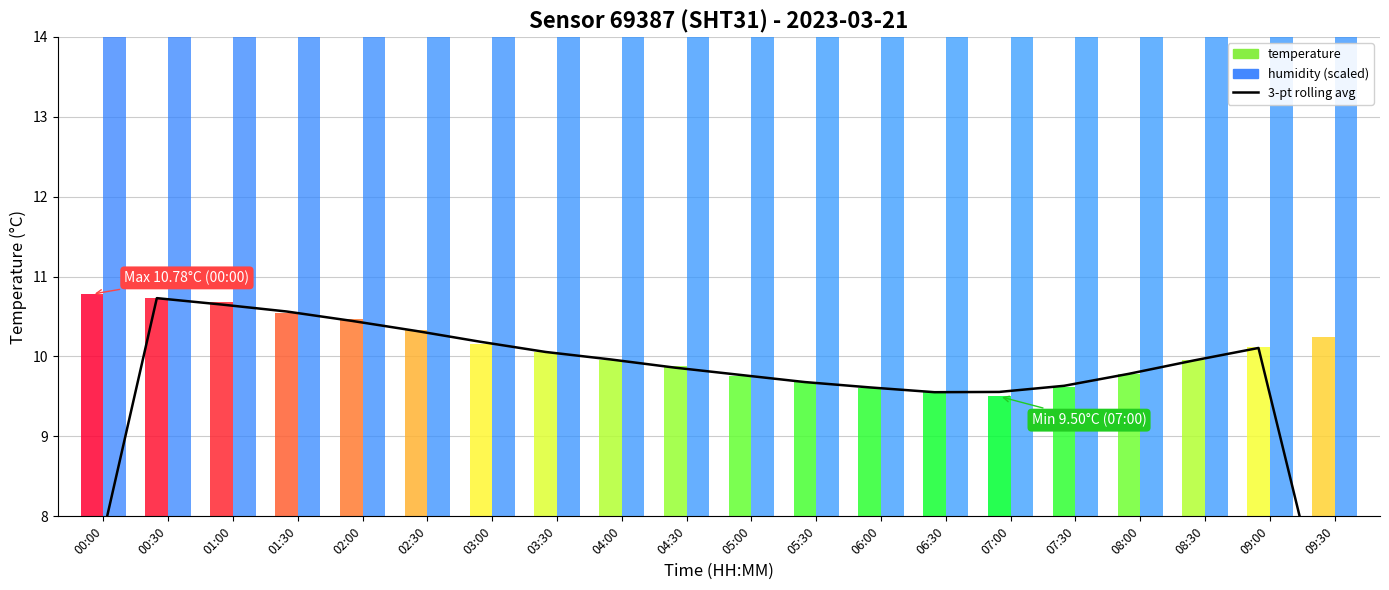

What is the ratio of the value at 03:30 to the value at 07:00?

1.1